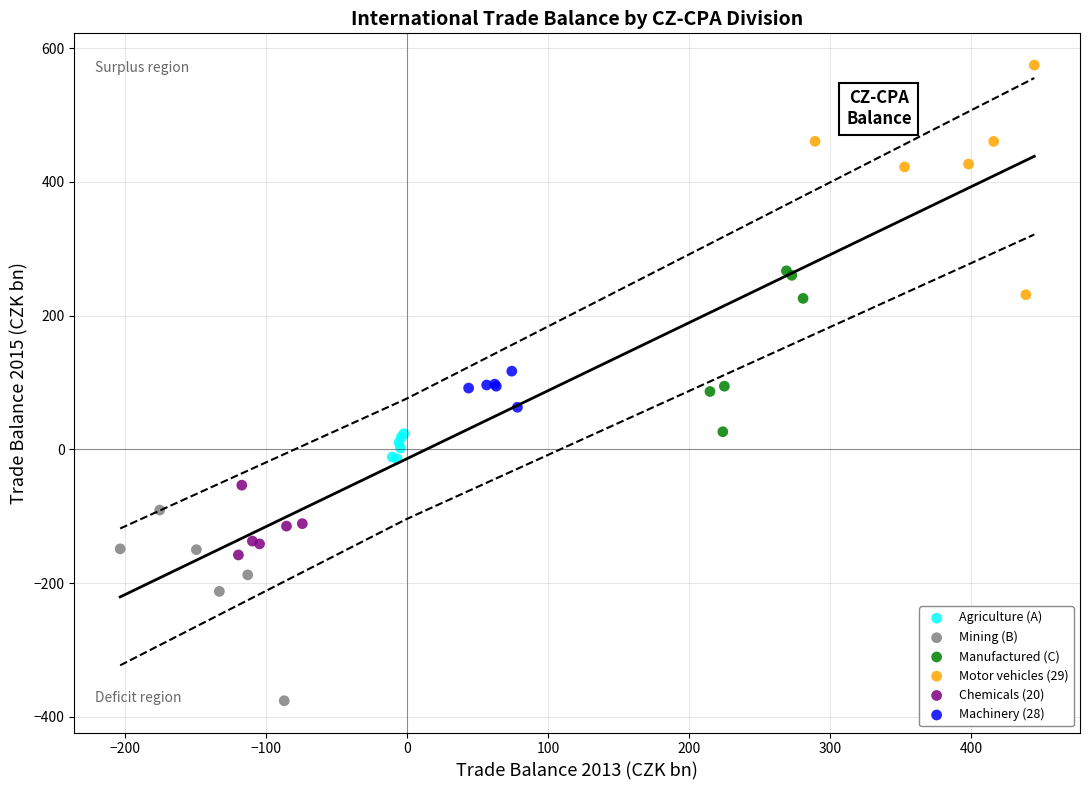

Which series contains the highest Y value?

Motor vehicles (29)